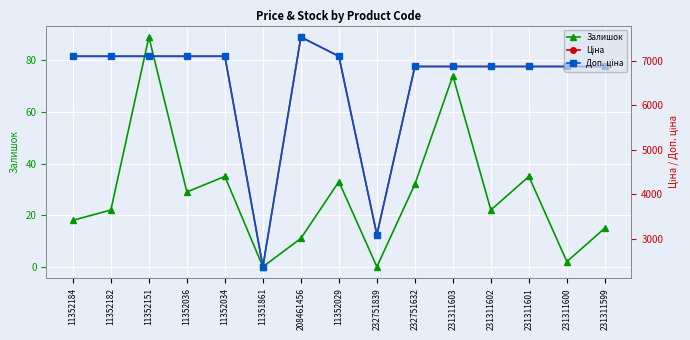

What is the value of the Ціна point at the 9th from the left?

3091.2